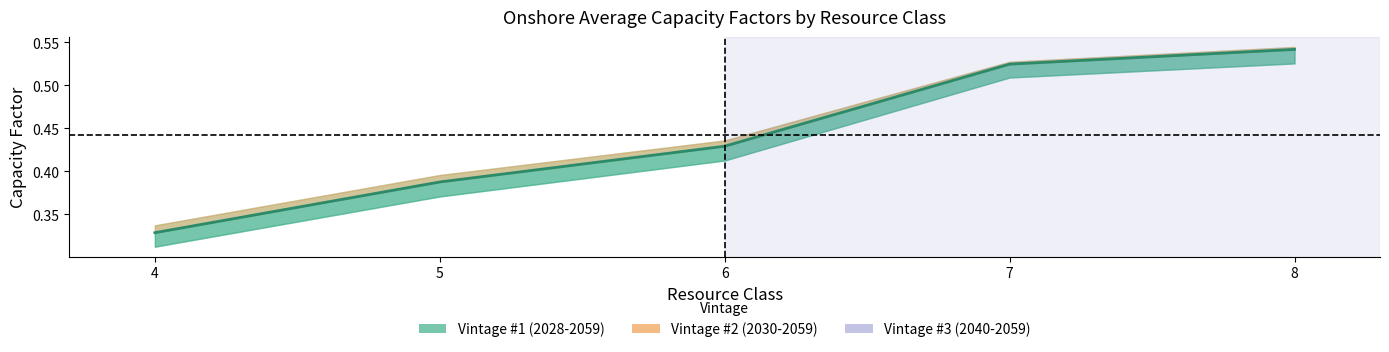

Which category has the highest value across all series?

8